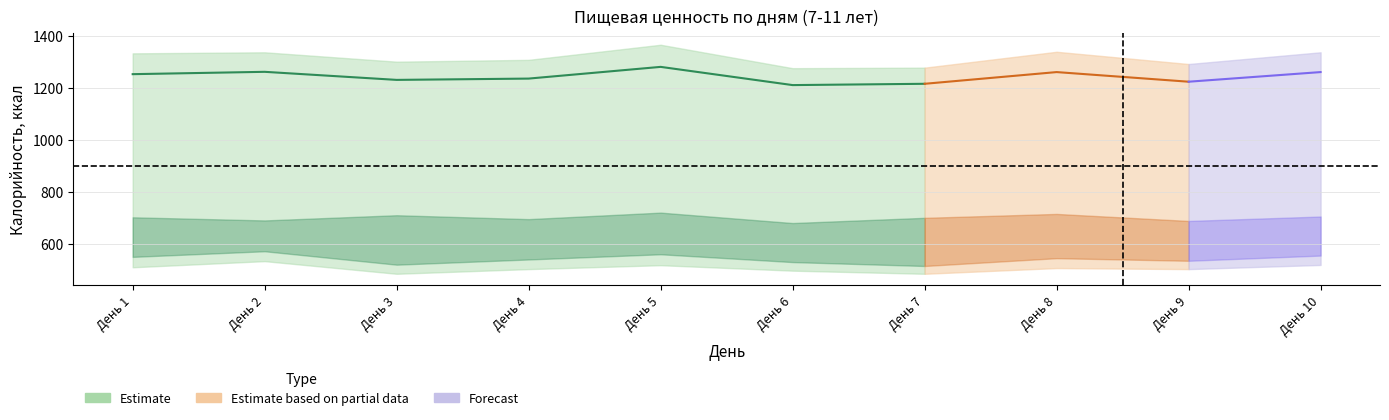

Which label corresponds to the largest value in the chart?

День 5